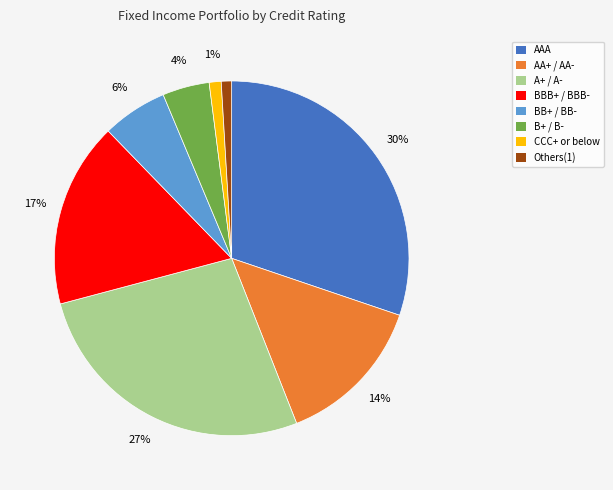

Does AA+ / AA- represent more than half of the total?

No